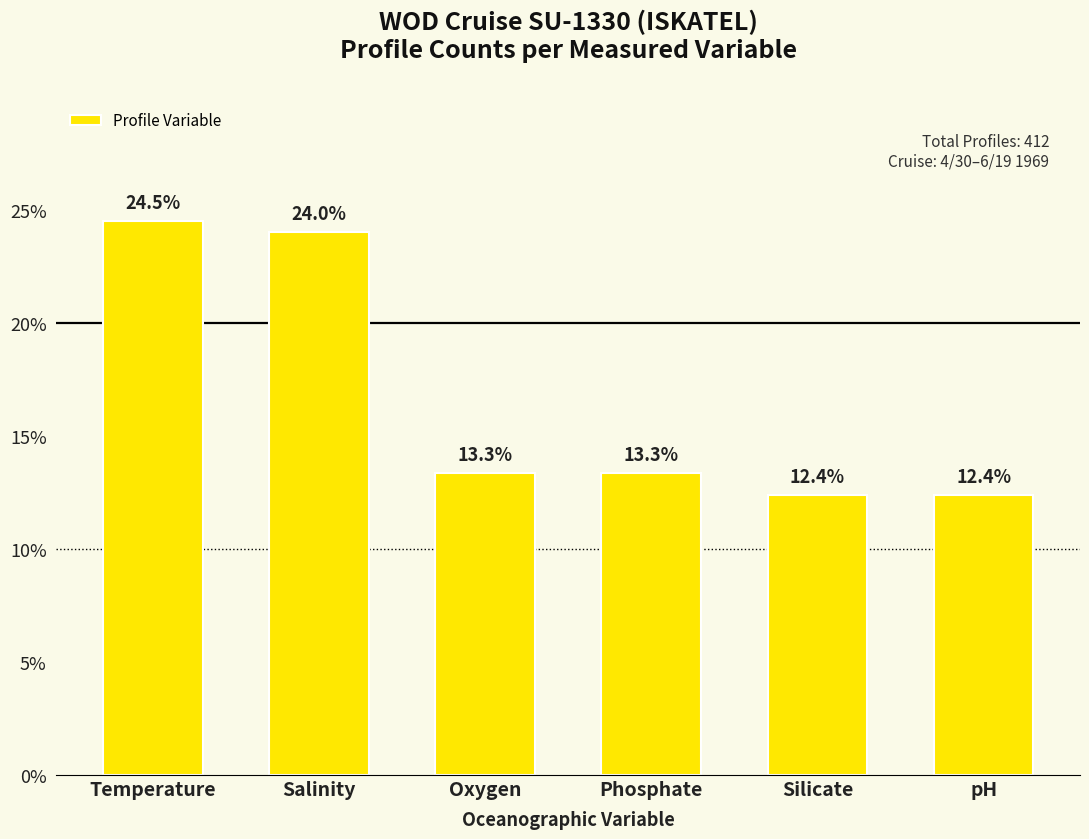

What is the maximum value shown in the chart?

24.5